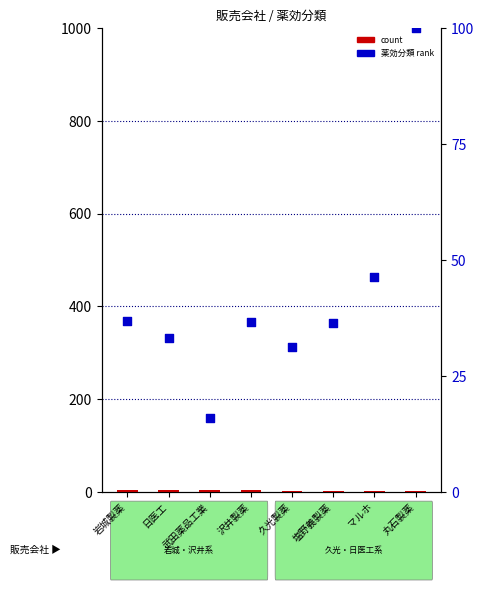

At which category is the sum across all series the highest?

丸石製薬